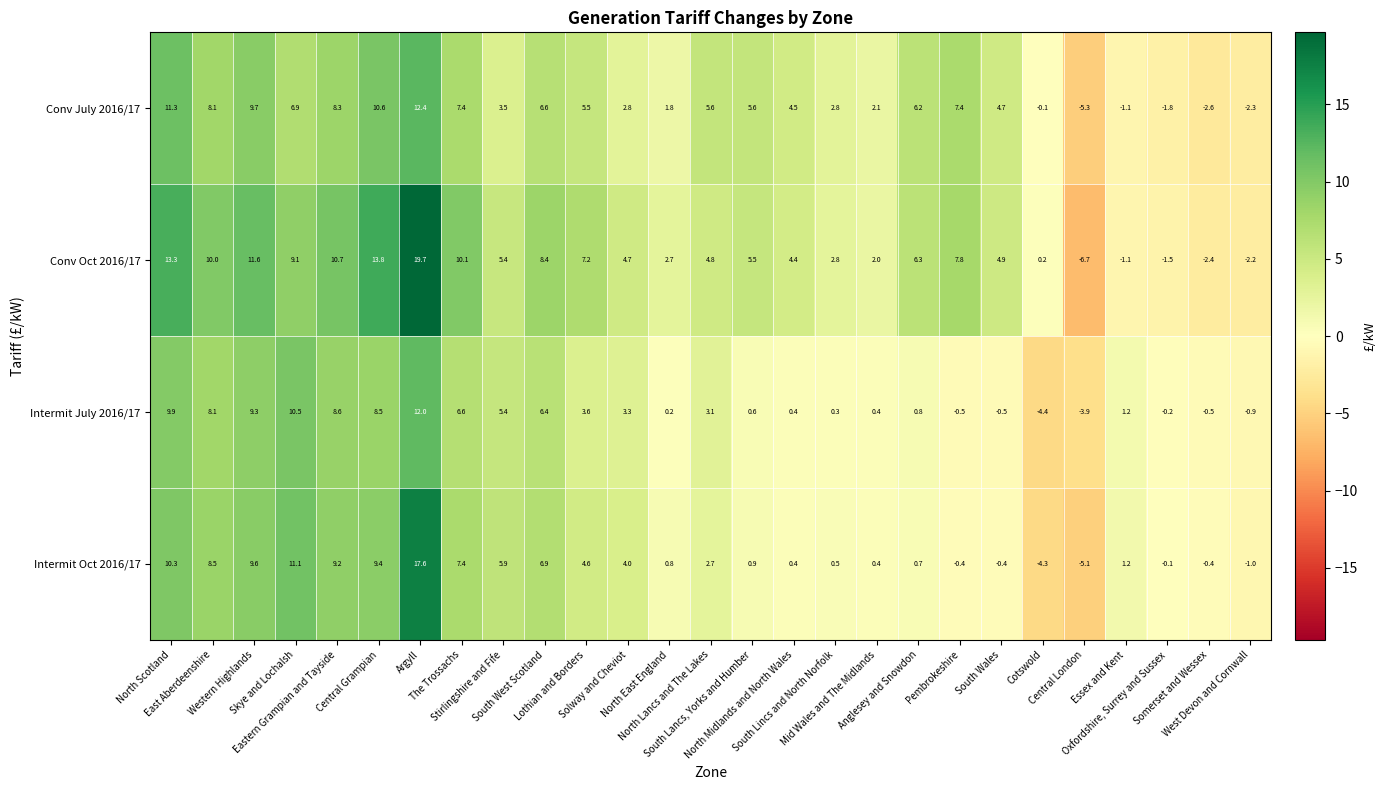

How many categories are shown in the chart?

27